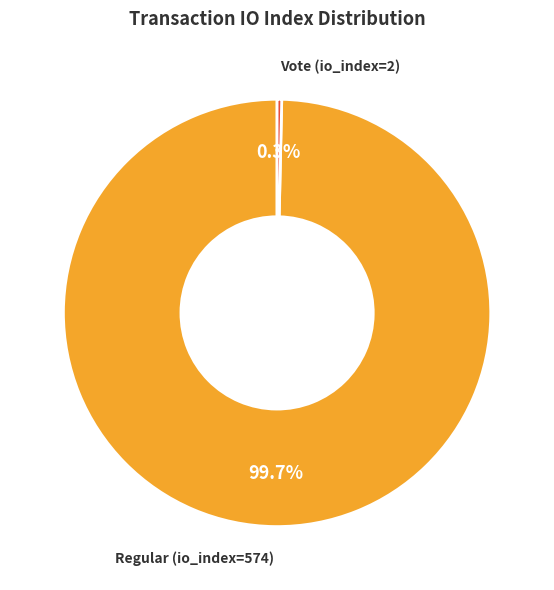

How many slices are in this pie chart?

2